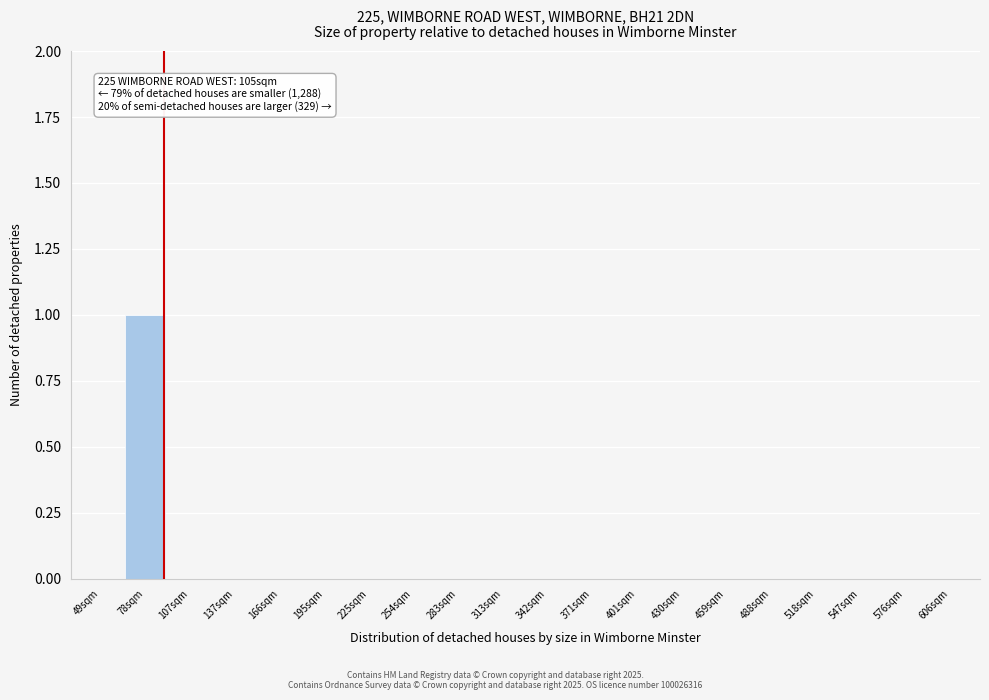

Reading right to left, list all the values displayed in this chart.

606sqm=0	576sqm=0	547sqm=0	518sqm=0	488sqm=0	459sqm=0	430sqm=0	401sqm=0	371sqm=0	342sqm=0	313sqm=0	283sqm=0	254sqm=0	225sqm=0	195sqm=0	166sqm=0	137sqm=0	107sqm=0	78sqm=1	49sqm=0